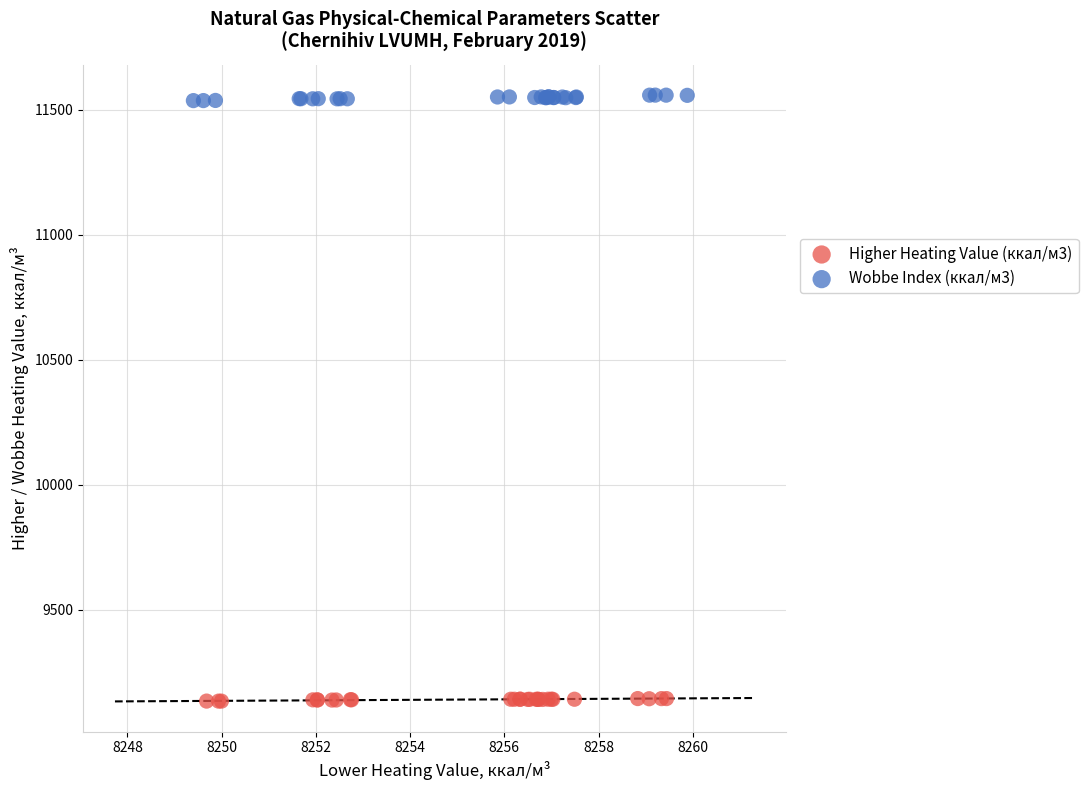

Which series contains the lowest Y value?

Higher Heating Value (ккал/м3)